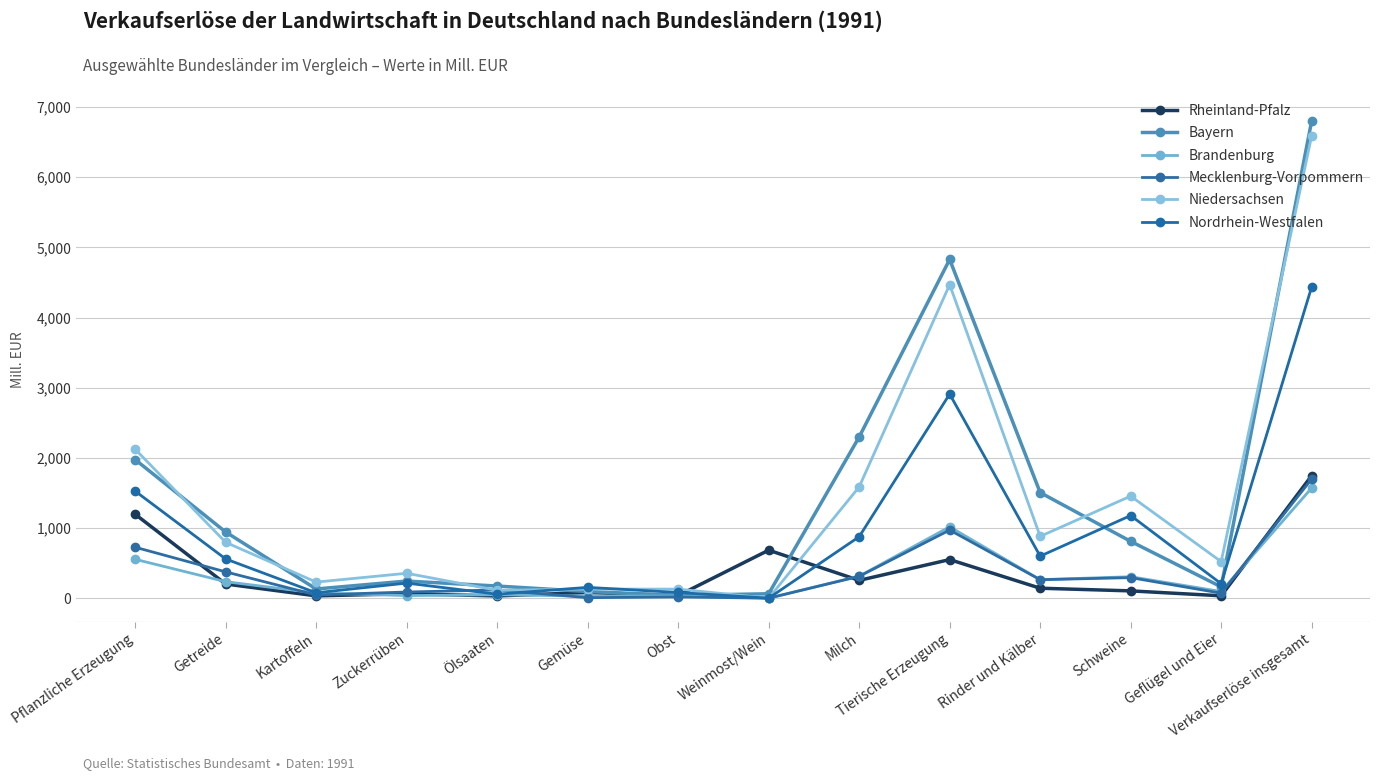

What is the average value of the Niedersachsen series?

1384